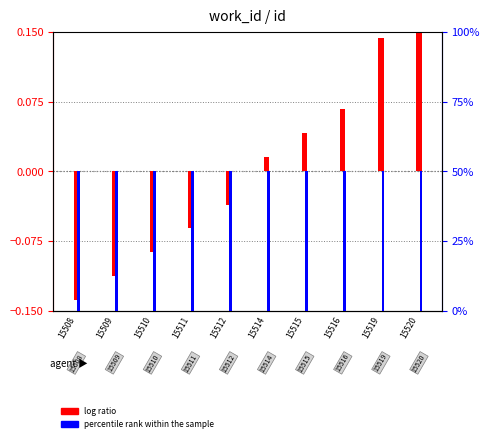

Which series has the largest range (max minus min)?

log ratio